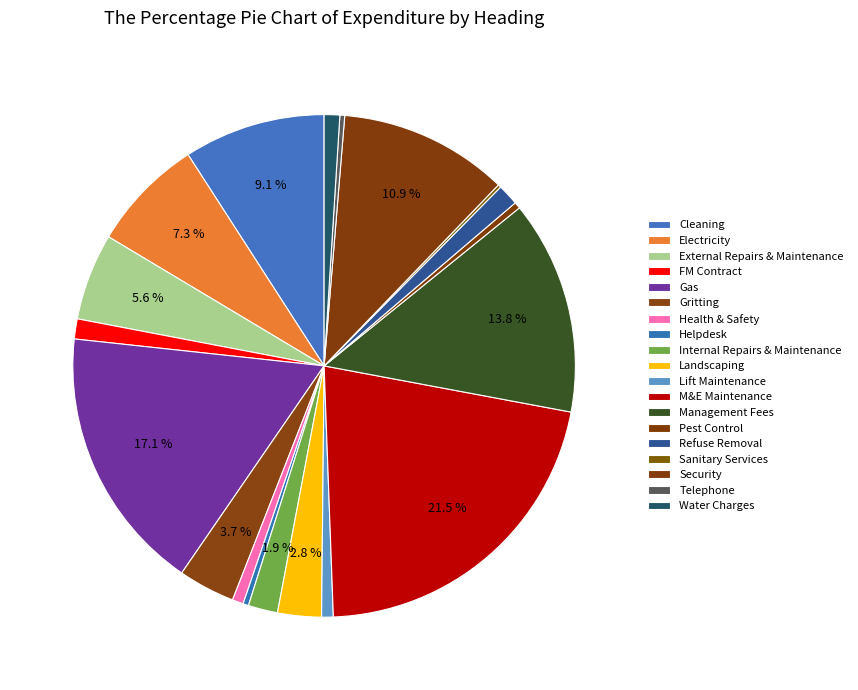

To the nearest percent, what percentage of the pie is Internal Repairs & Maintenance?

2%